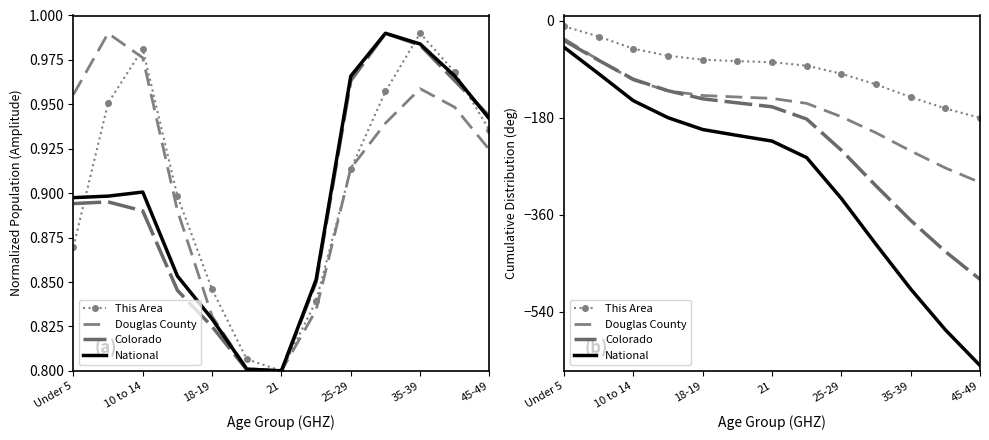

At which label does National first exceed -223?

Under 5